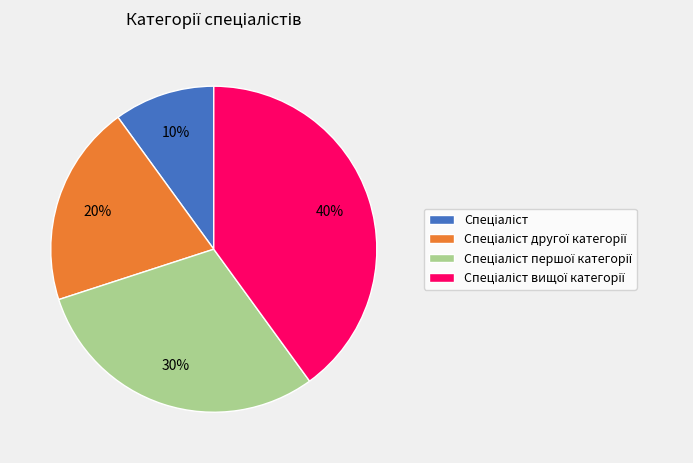

Is there a majority slice in this chart?

No